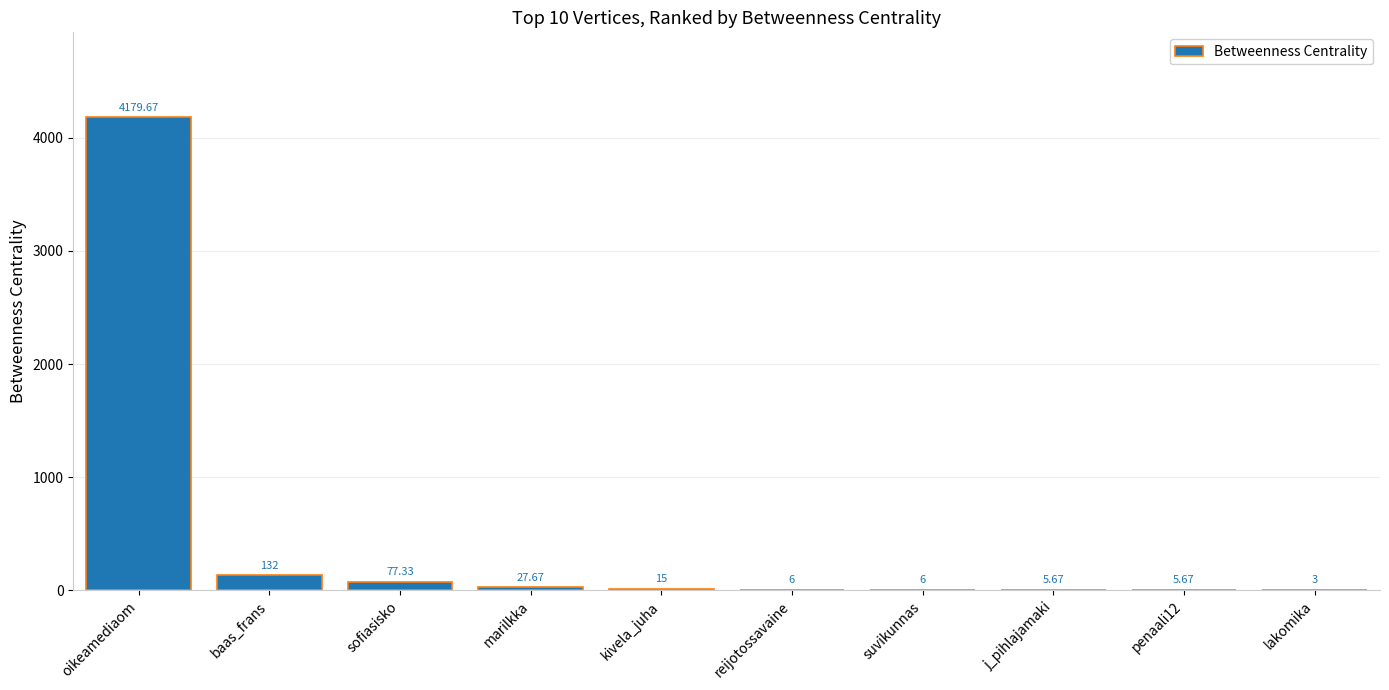

Where is the data nearest to the value 2091?

baas_frans